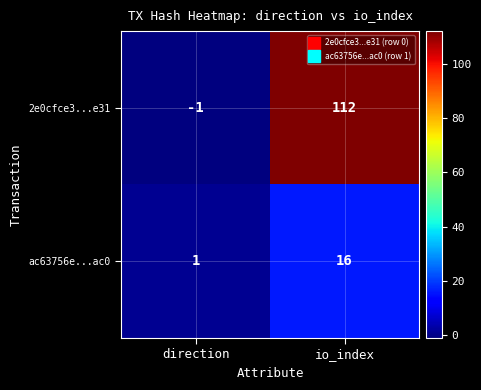

Which series has the largest total across all categories?

2e0cfce3...e31